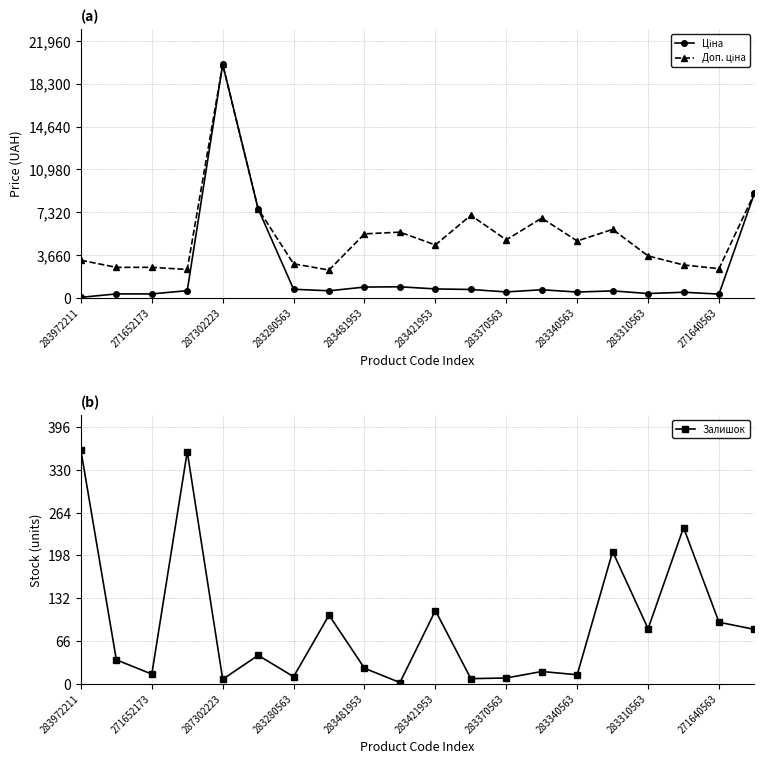

Where is the first local minimum for Залишок?

271652173